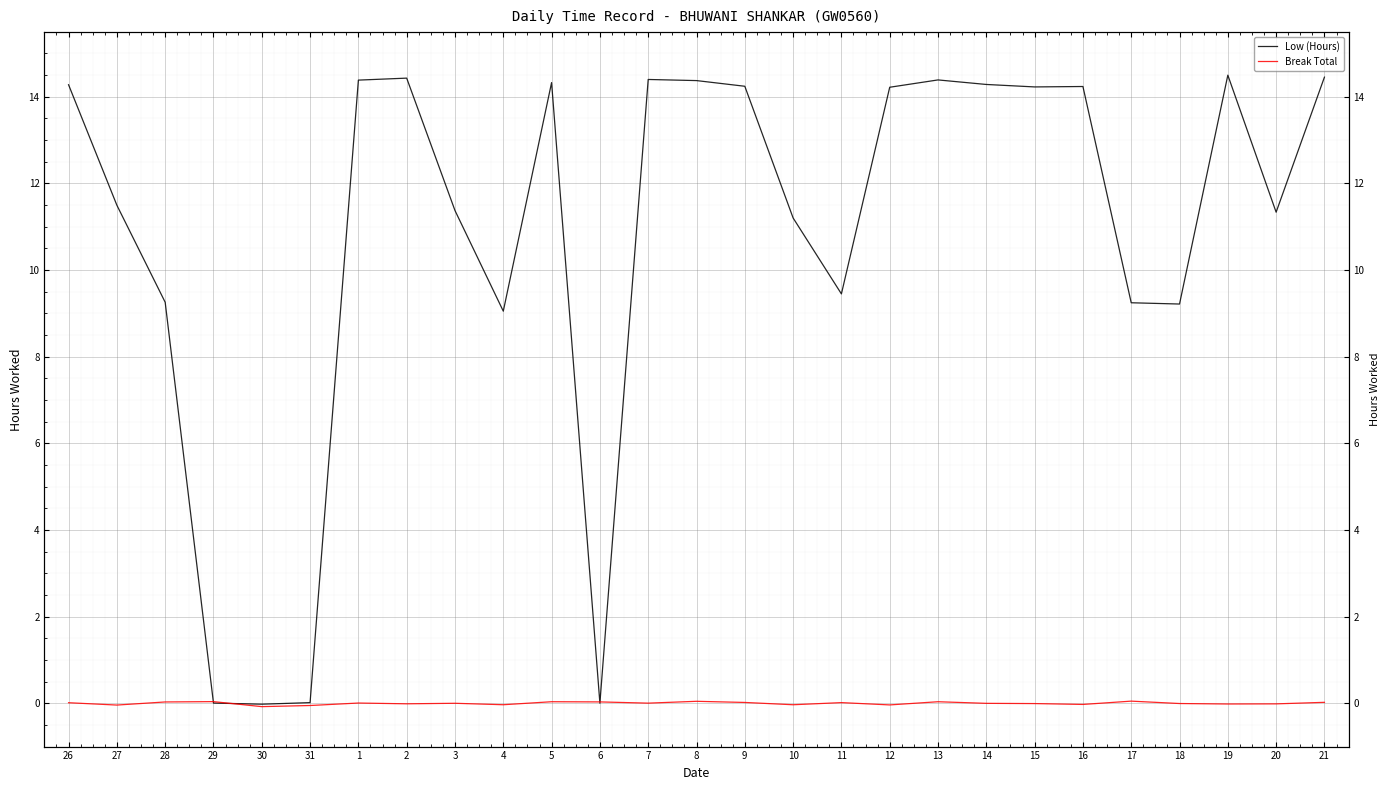

Is this an area chart (filled region under the line)?

No